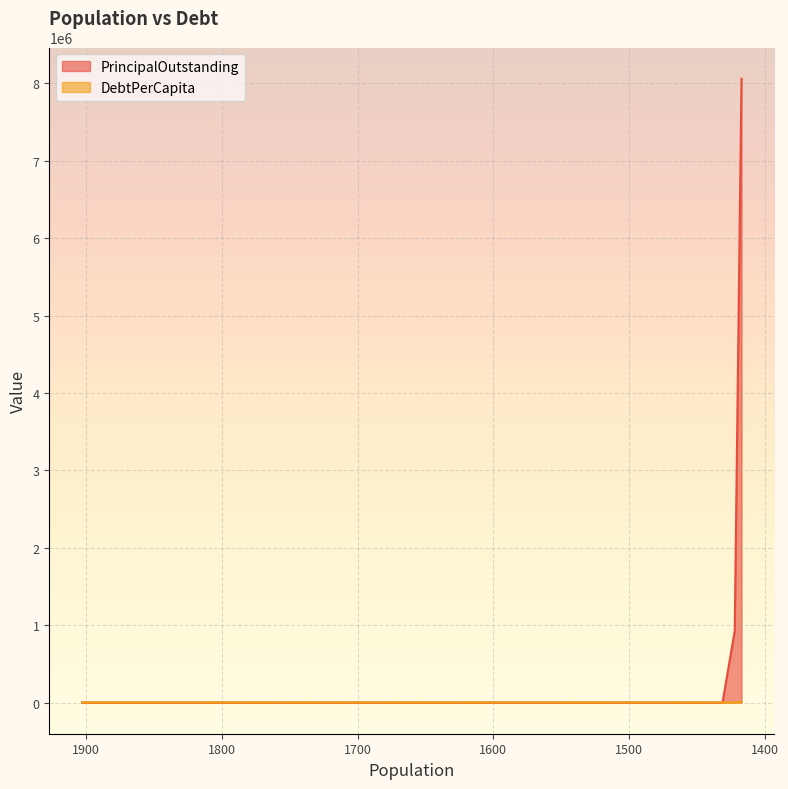

At how many categories does at least one series exceed 6788890?

1